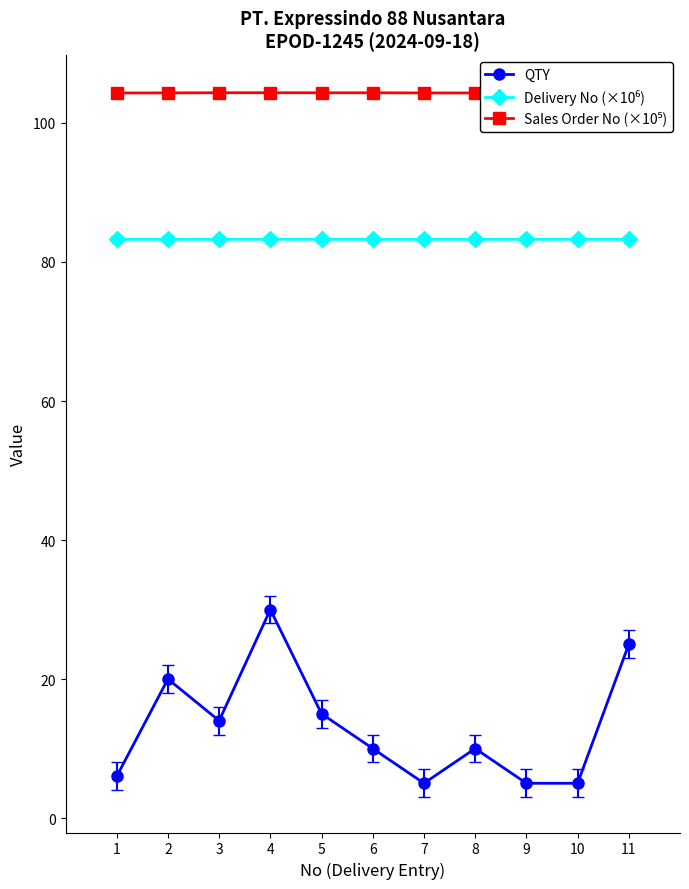

Where does the QTY series first go above 10?

2